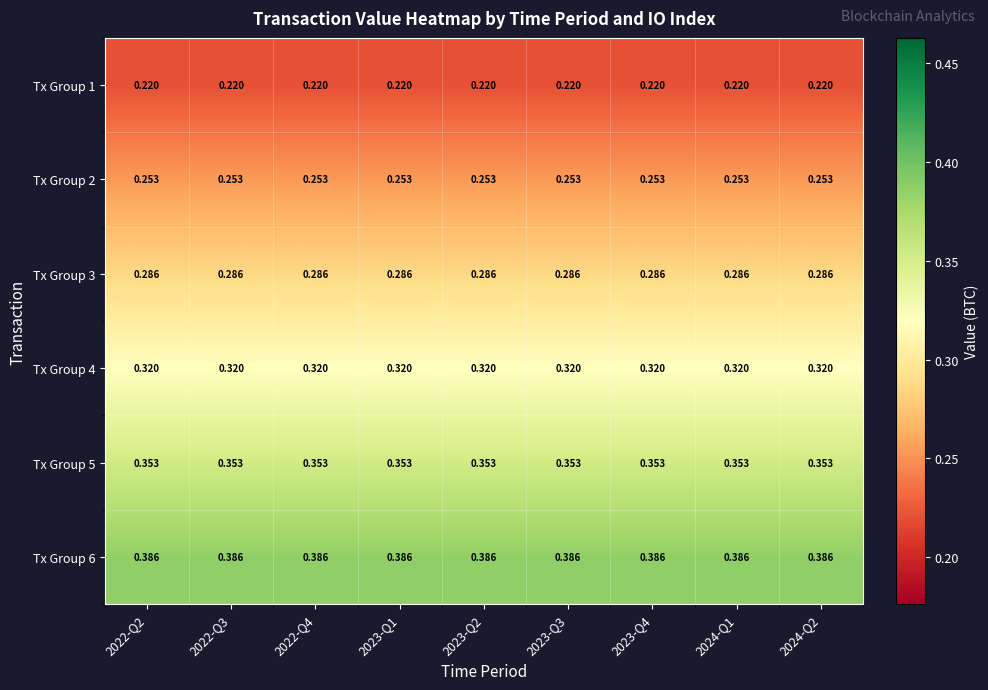

Is the value of Tx Group 2 at 2023-Q3 greater than the value of Tx Group 3 at 2024-Q1?

No